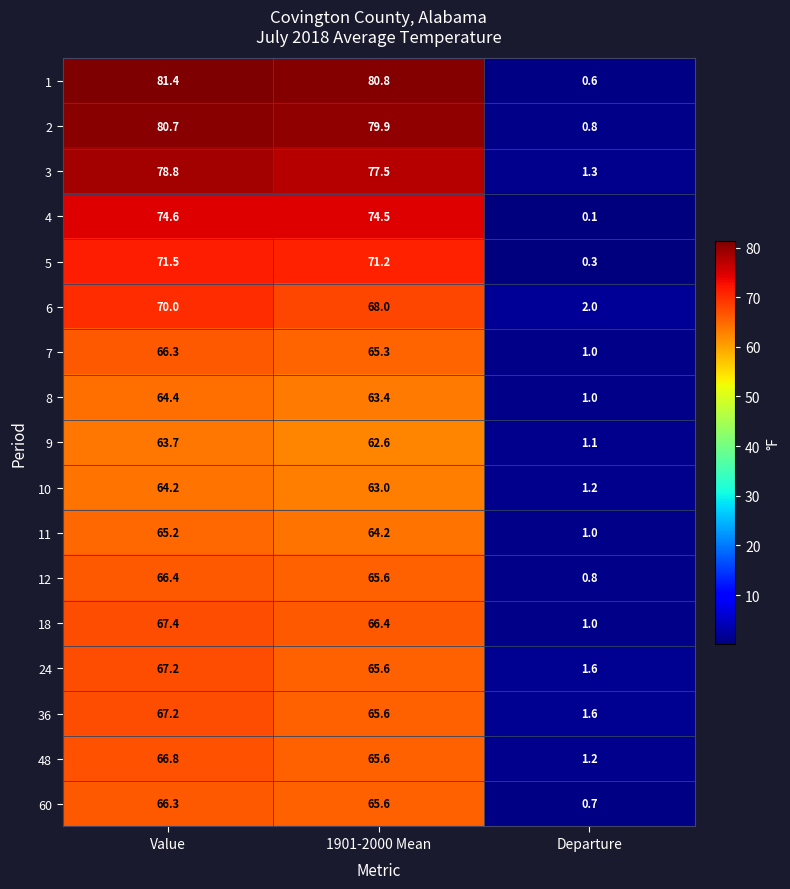

Where is 10 nearest to the value 32?

Departure